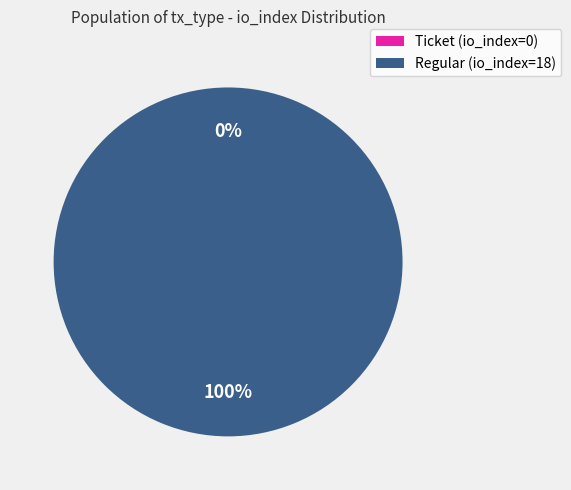

Rank the categories by value from lowest to highest.

Ticket (io_index=0), Regular (io_index=18)